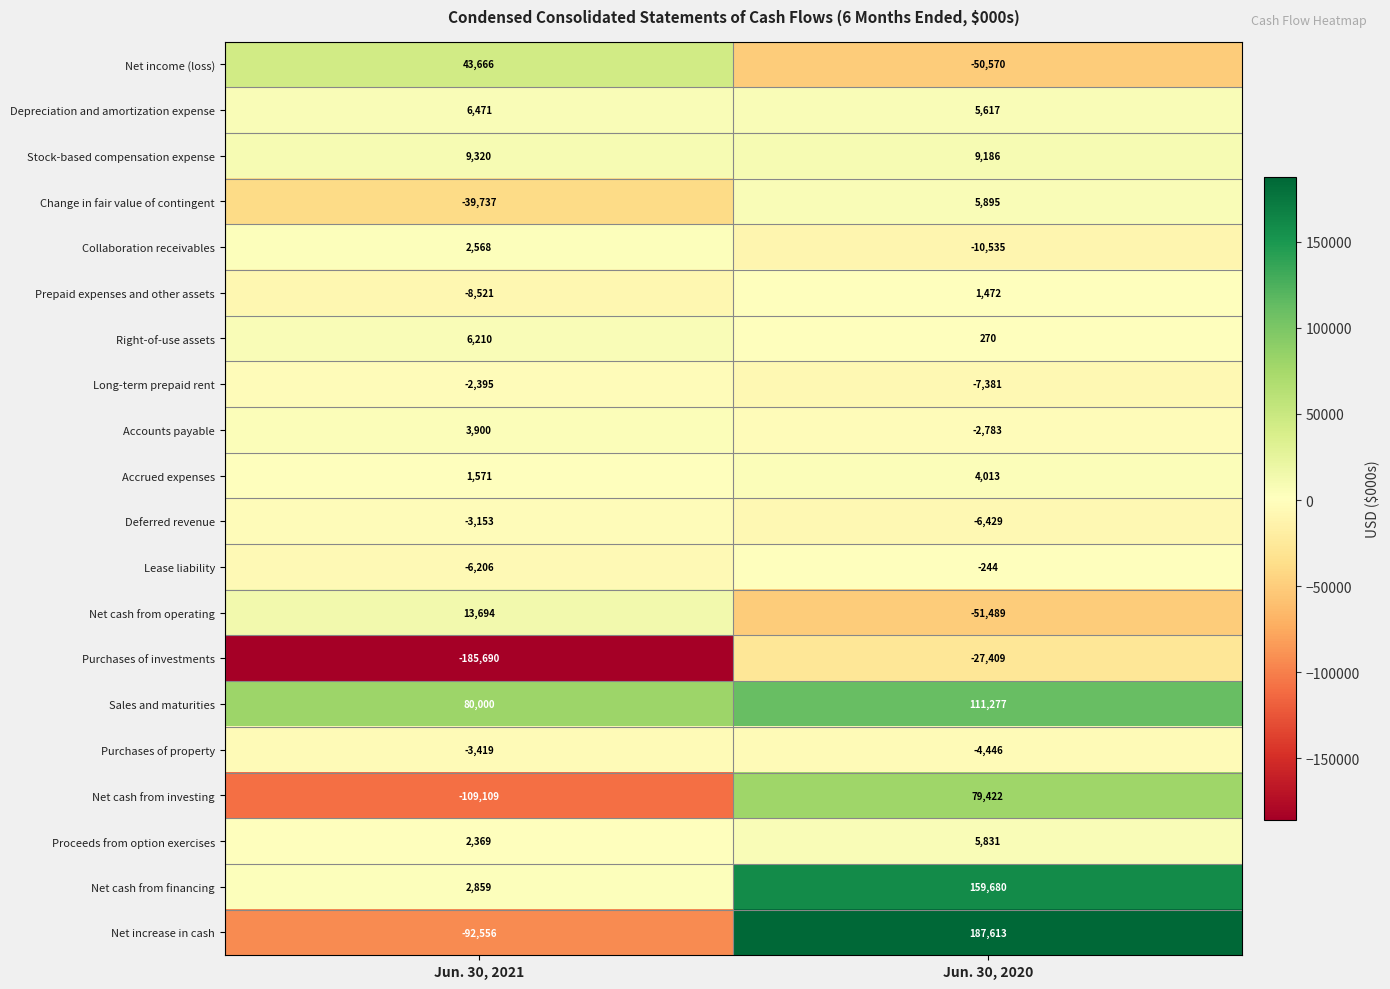

At which category is the sum across all series the highest?

Jun. 30, 2020